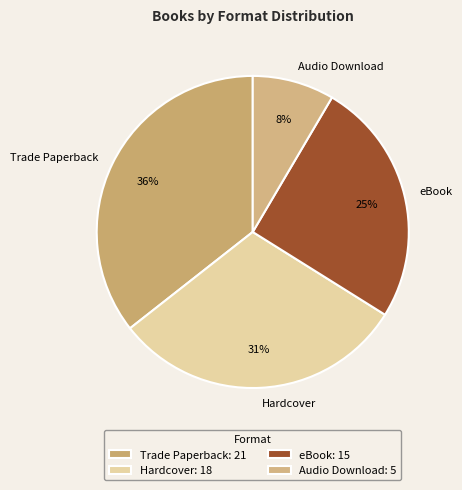

To the nearest percent, what portion does Hardcover represent?

31%